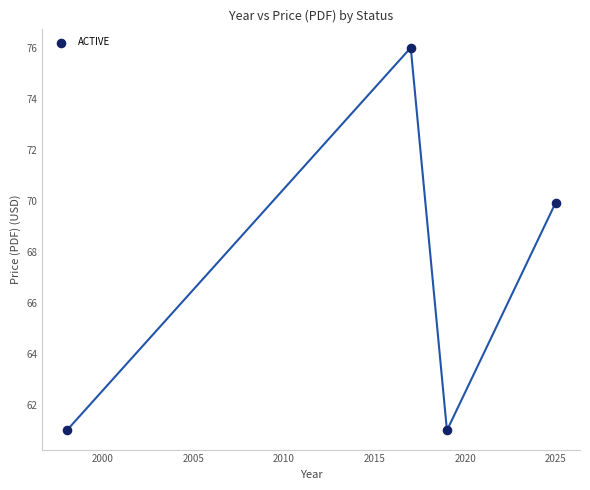

What Y value in the scatter plot is closest to 68?

69.9